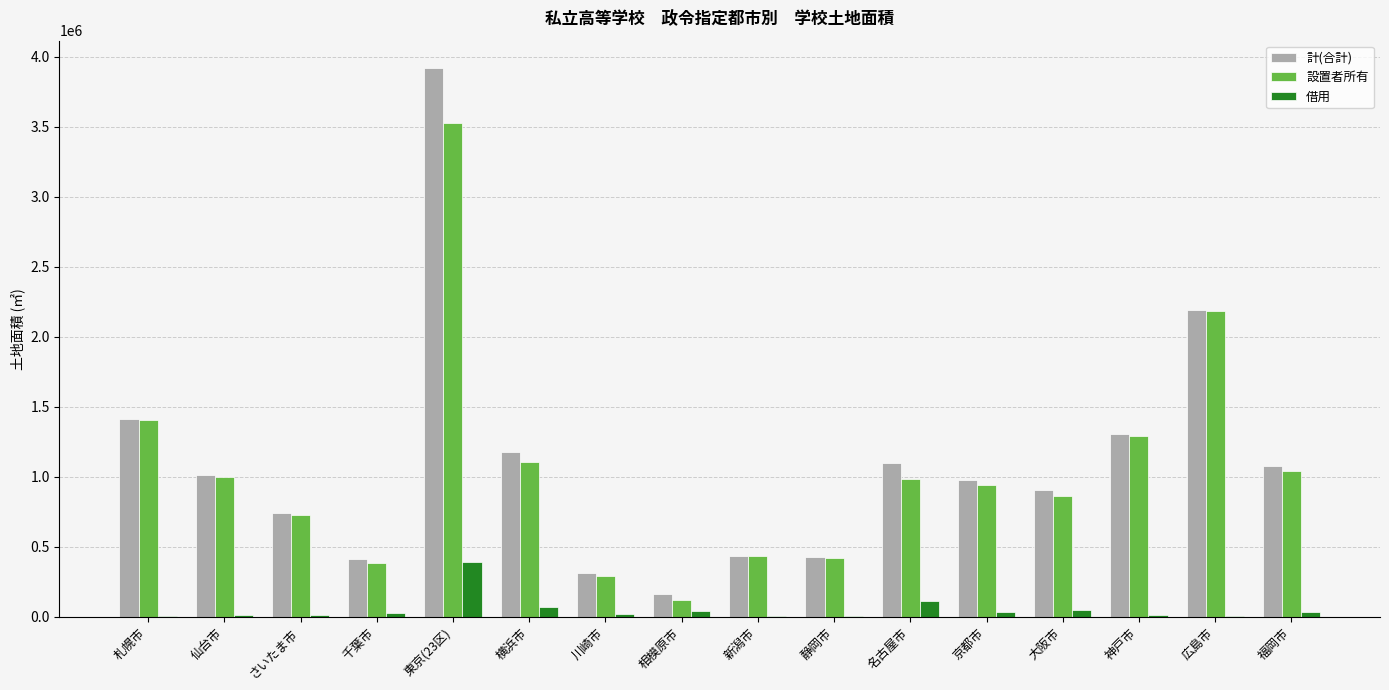

Which series changed the most between 札幌市 and さいたま市?

設置者所有